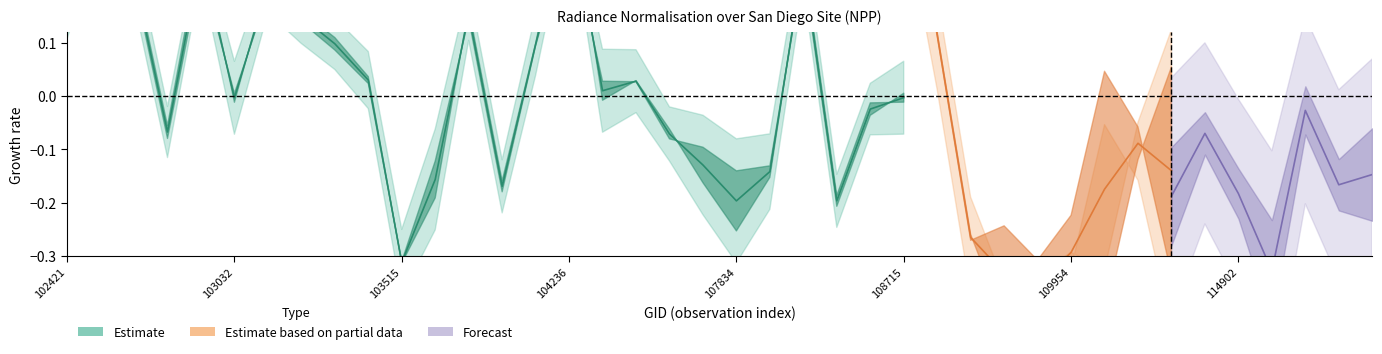

At how many categories does at least one series exceed 1?

24